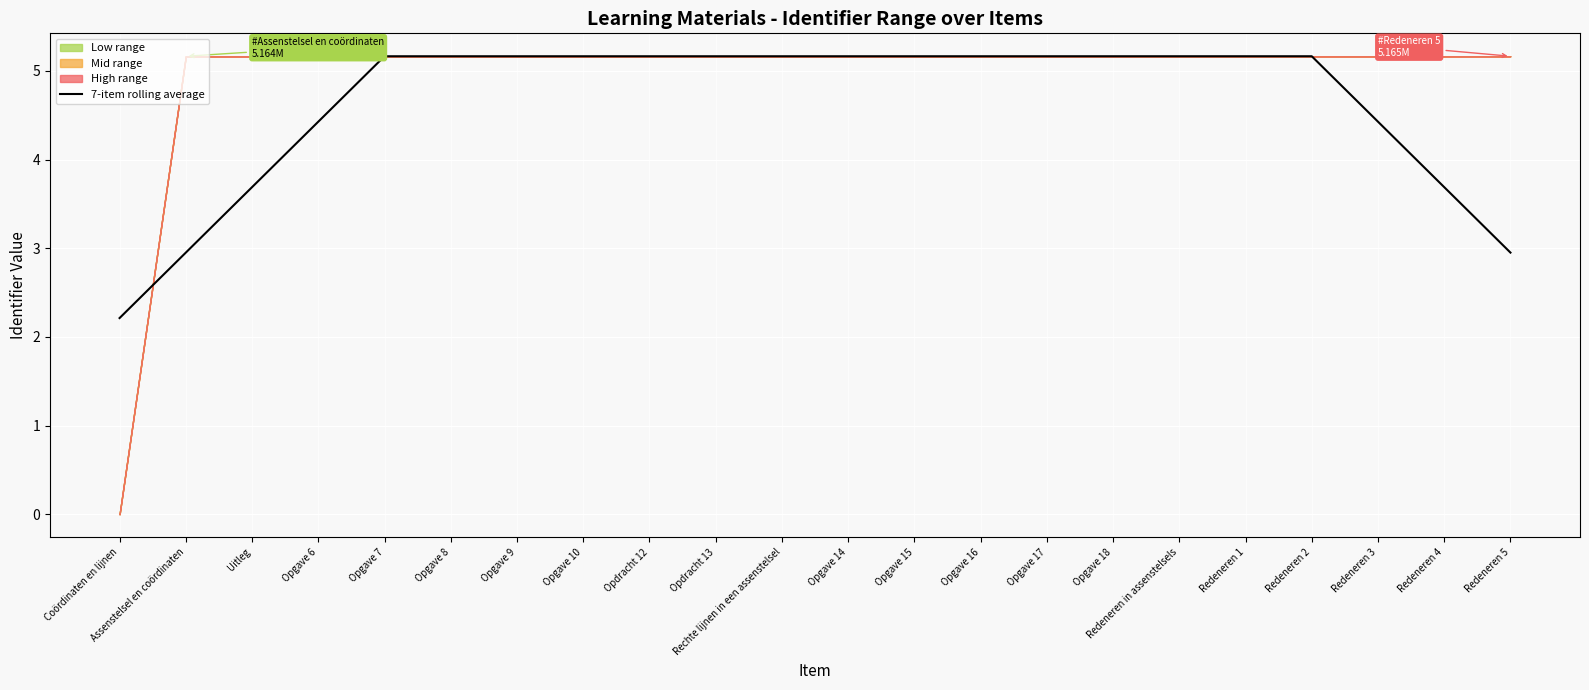

Where does the data first go above 5?

Opgave 7